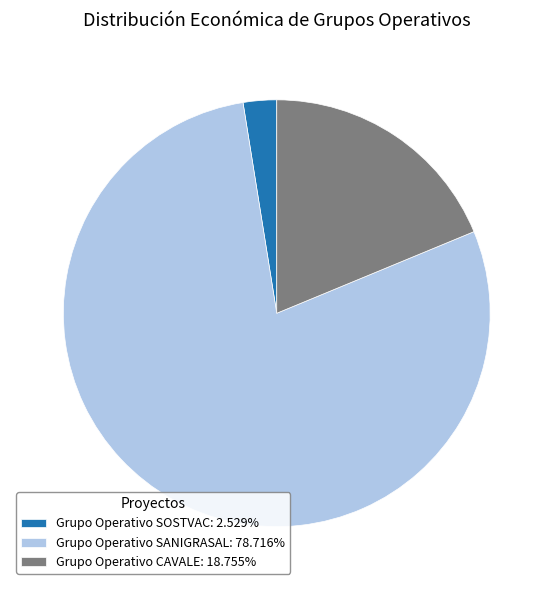

How many segments does this pie chart have?

3